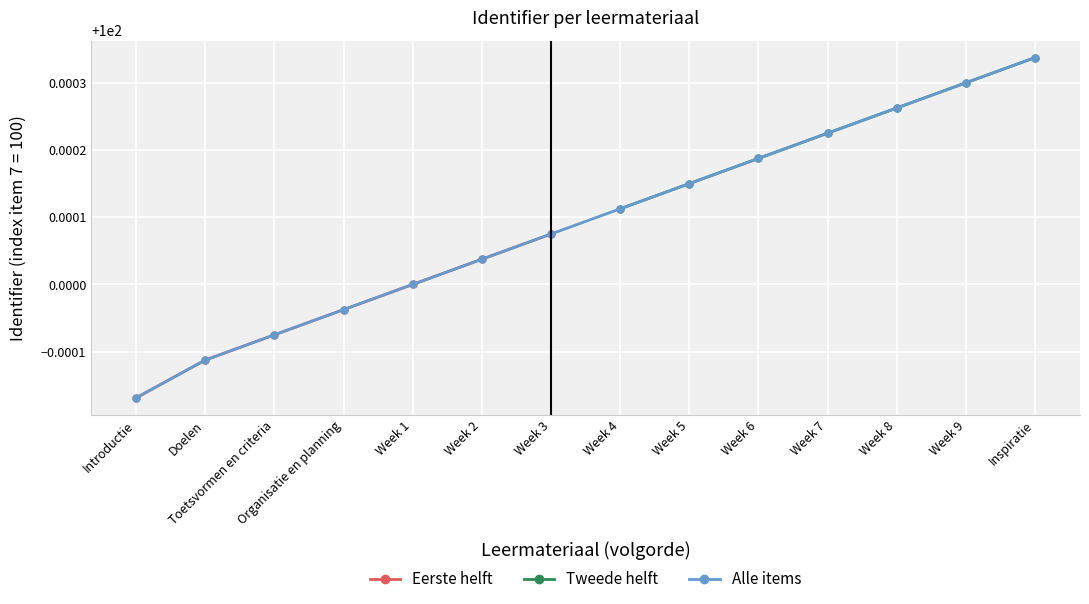

At which label is the value closest to 100?

Week 1